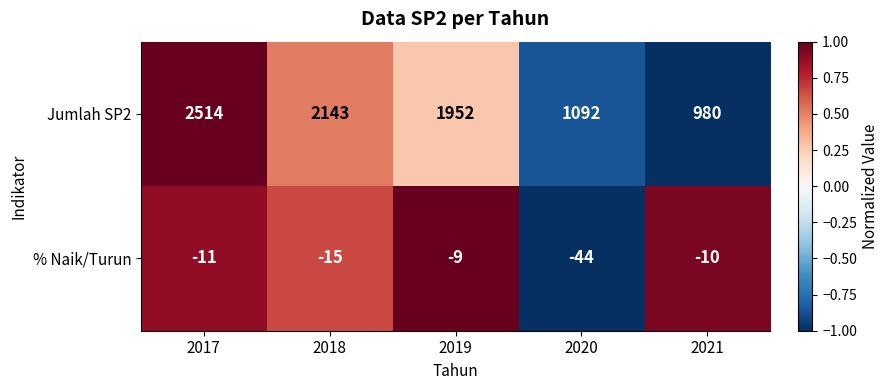

What is the sum of the % Naik/Turun values at 2021 and 2020?

-54